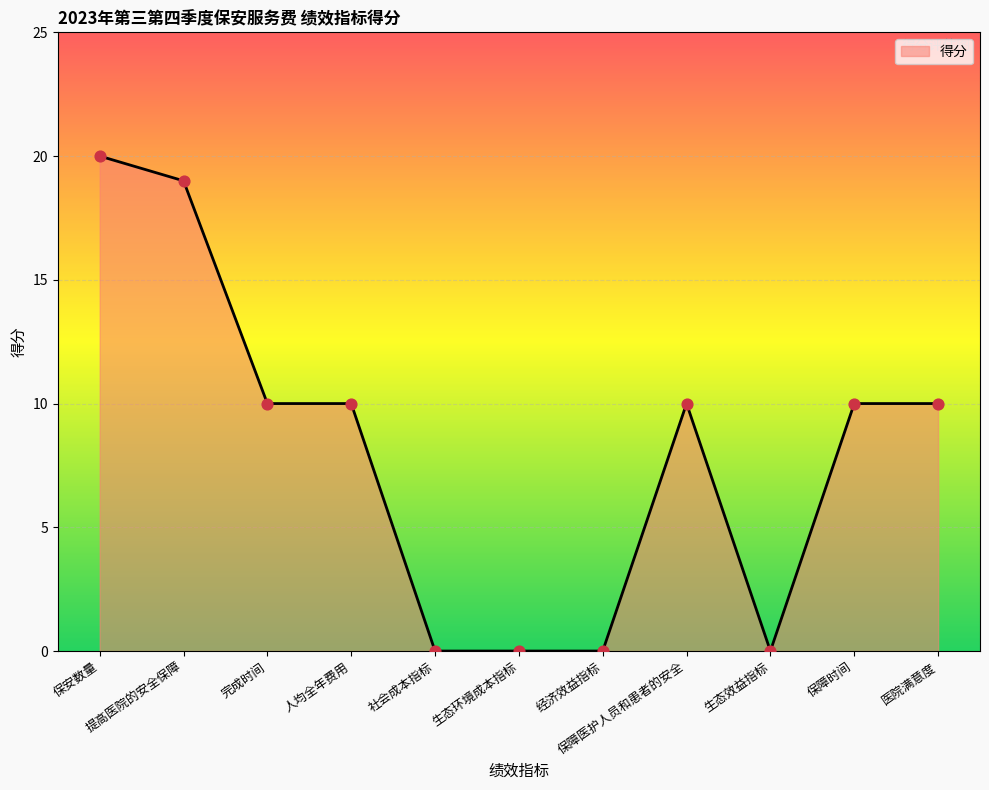

What is the change in value from 提高医院的安全保障 to 生态环境成本指标?

-19